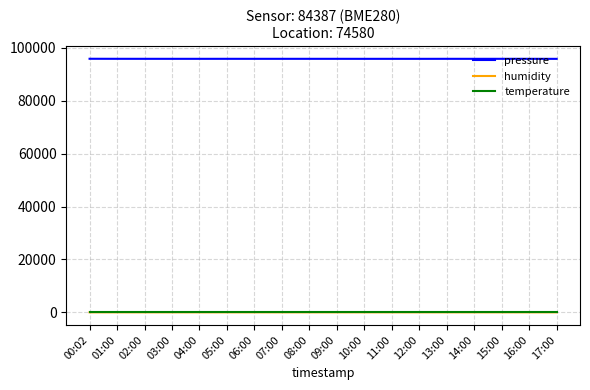

What are all the series names shown in the legend?

pressure, humidity, temperature